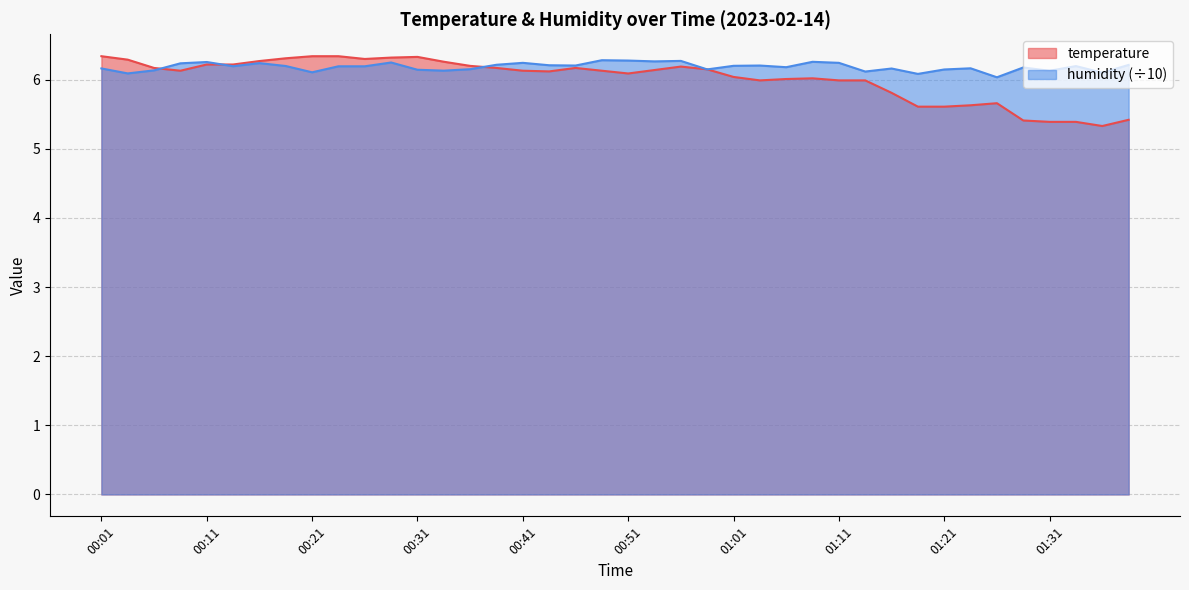

True or false: temperature has a value of 6.1 at 00:49.

True